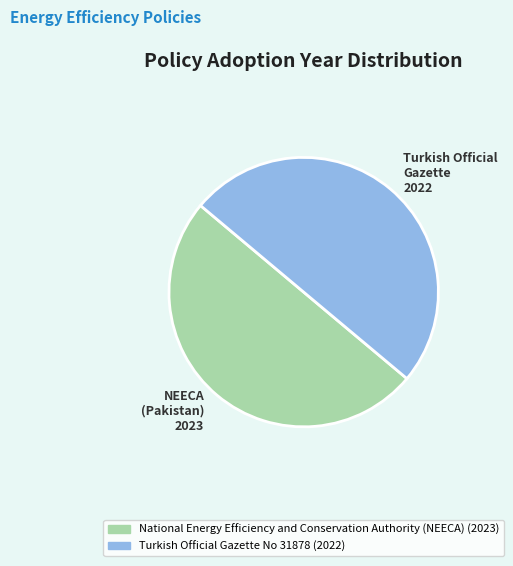

What is the ratio of the value at Turkish Official Gazette 2022 to the value at NEECA (Pakistan) 2023?

1.0